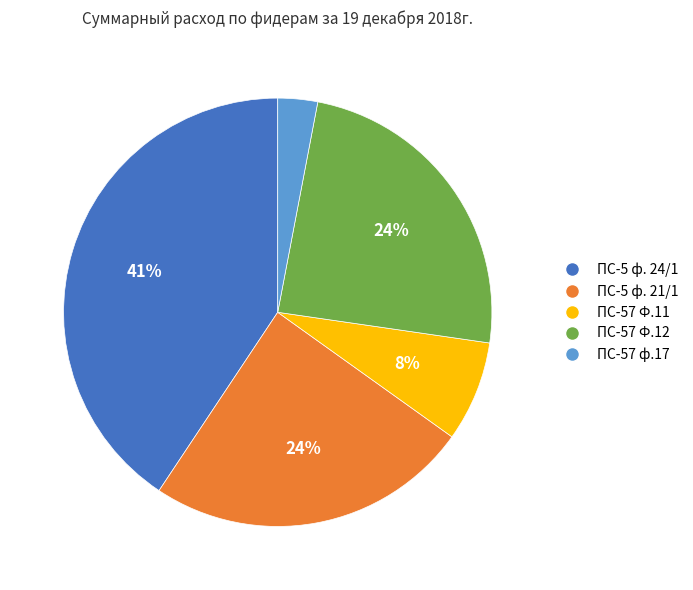

Does ПС-57 Ф.11 represent more than half of the total?

No